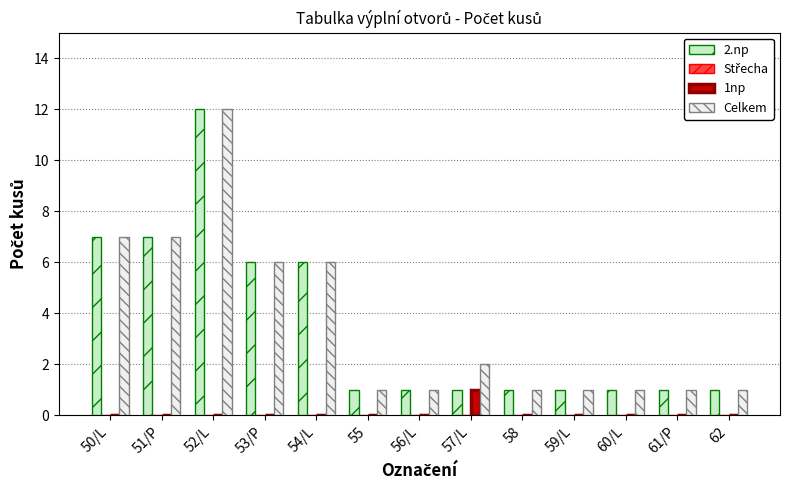

At which category does the chart reach its peak across all series?

52/L